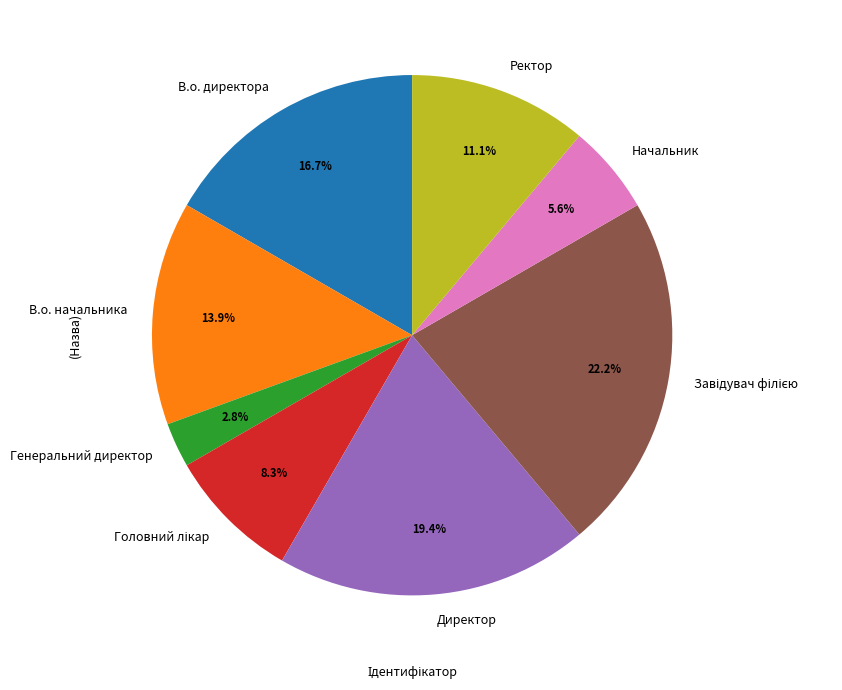

Is there a majority slice in this chart?

No